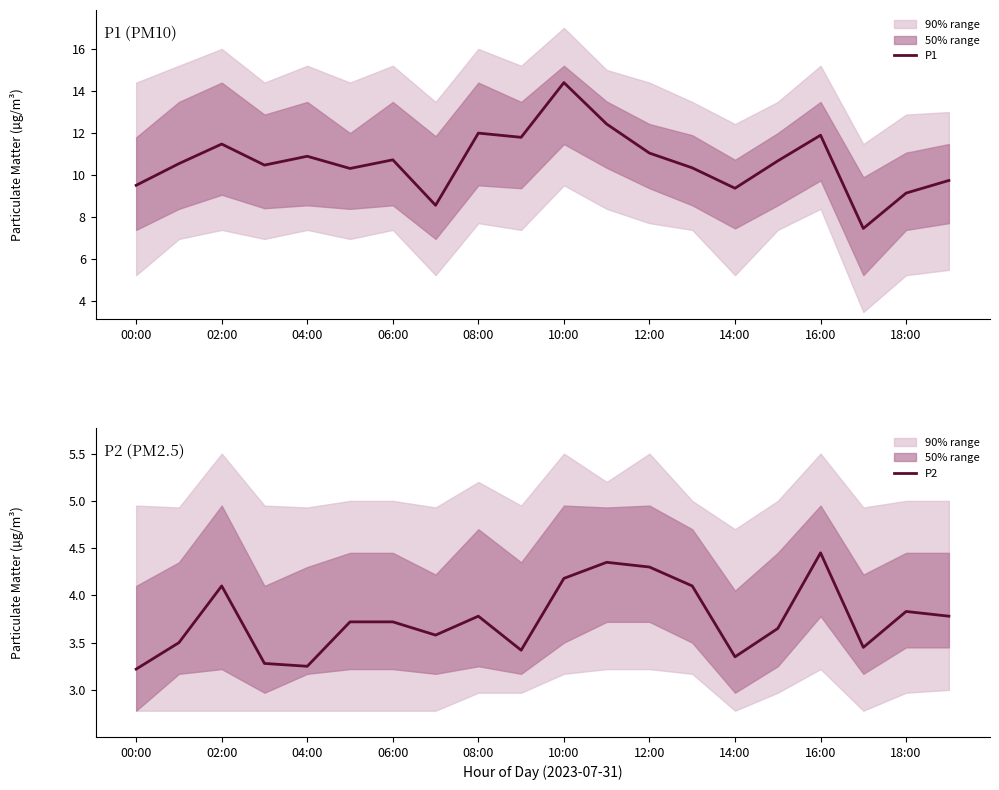

Which category has the lowest value in the P2 series?

00:00